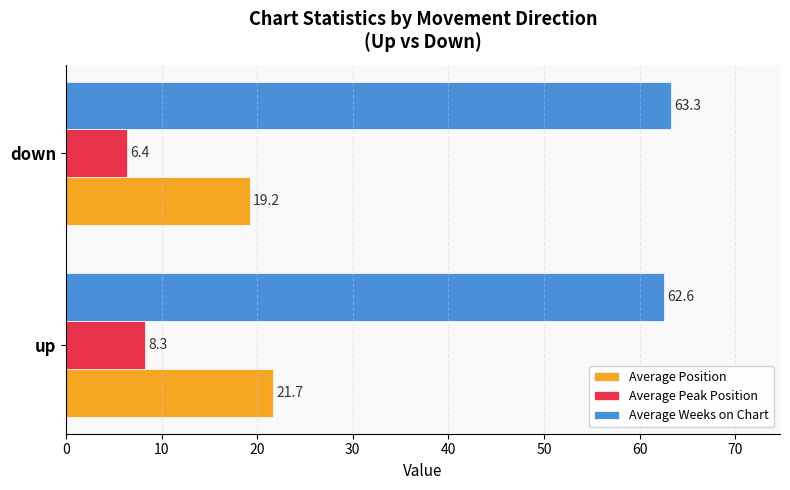

What is the sum of all Average Position values?

40.9